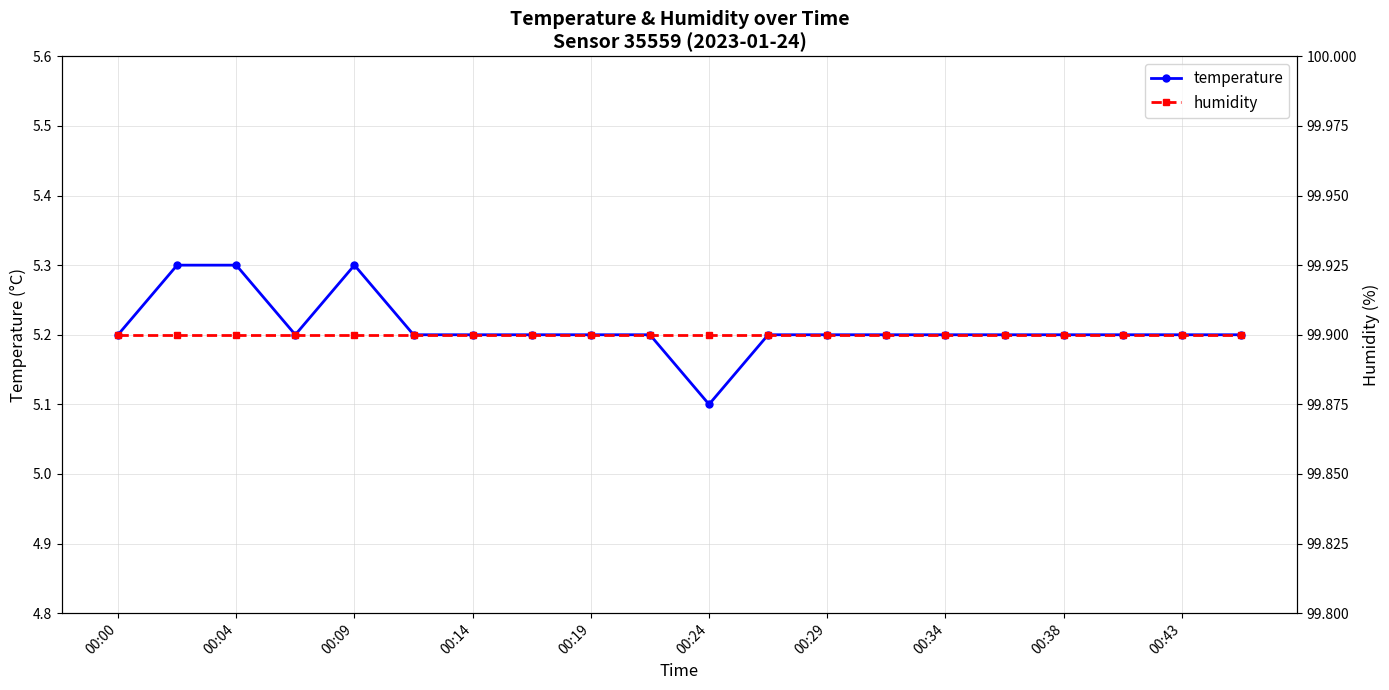

What is the minimum value for humidity?

99.9